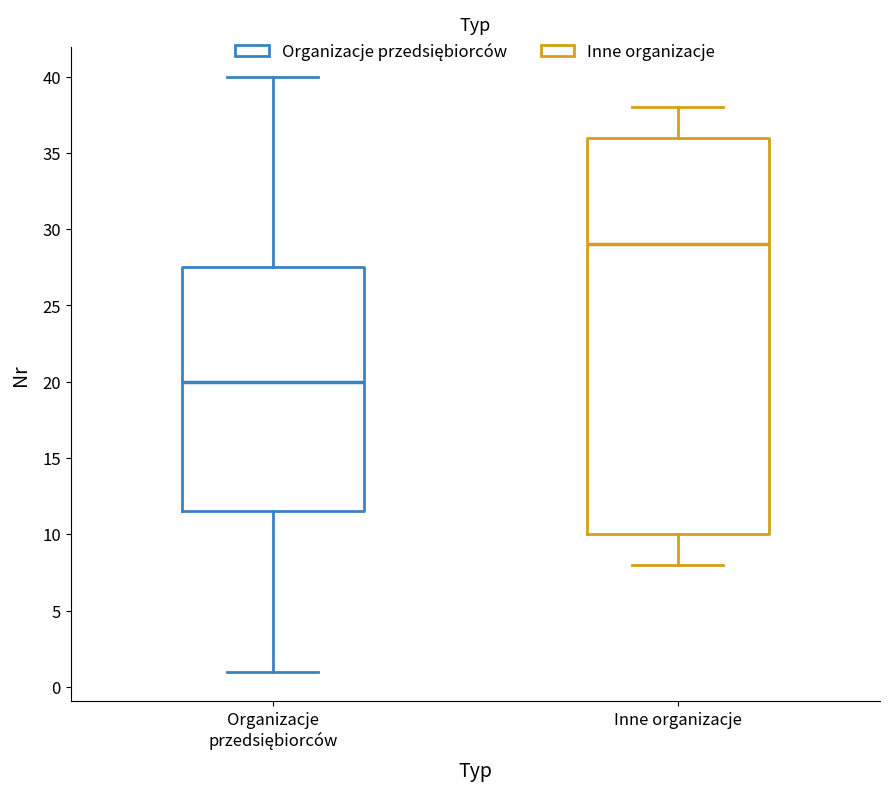

Where is the lower edge of the box for Organizacje przedsiębiorców on the y-axis? The values are not printed on the chart, so give them approximately, as read against the axis.

11.5